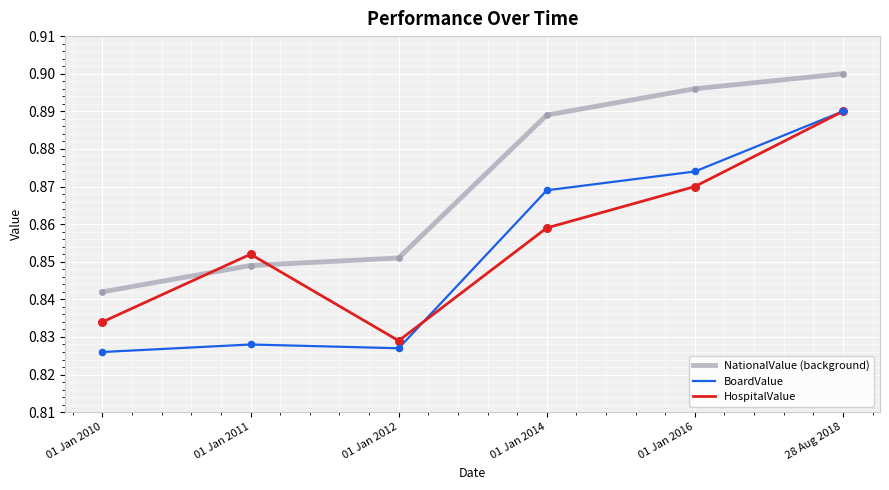

Which series has the largest total across all categories?

NationalValue (background)